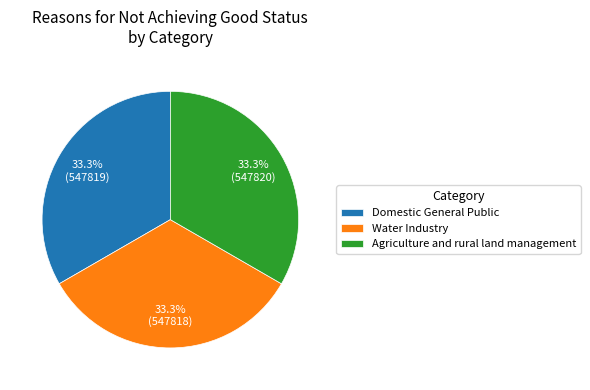

What percentage is NOT represented by Water Industry?

66.7%